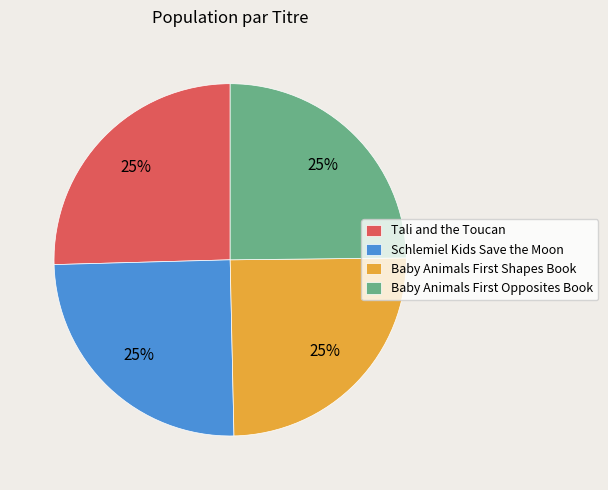

Count the number of slices in the pie.

4